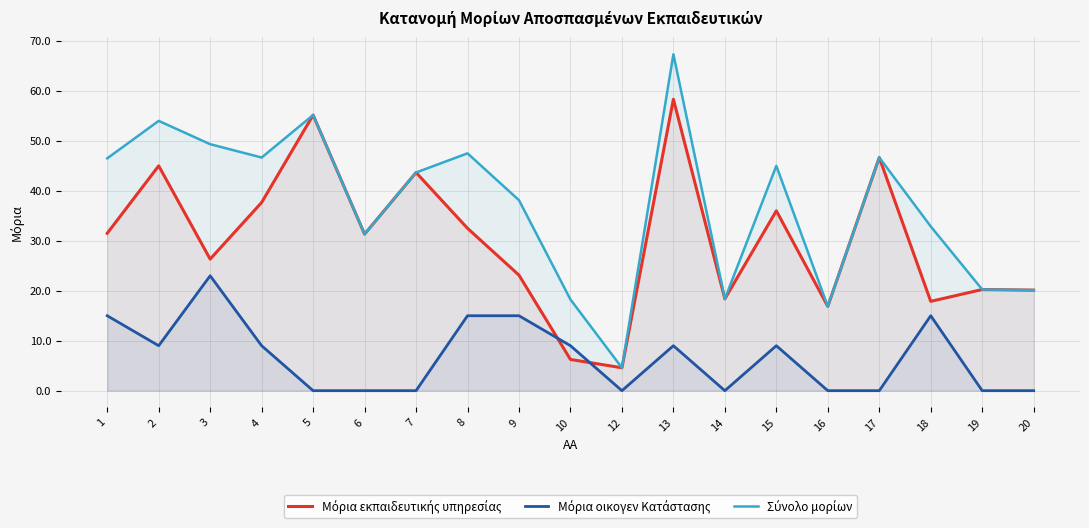

How many data points in Μόρια εκπαιδευτικής υπηρεσίας are above 31?

10